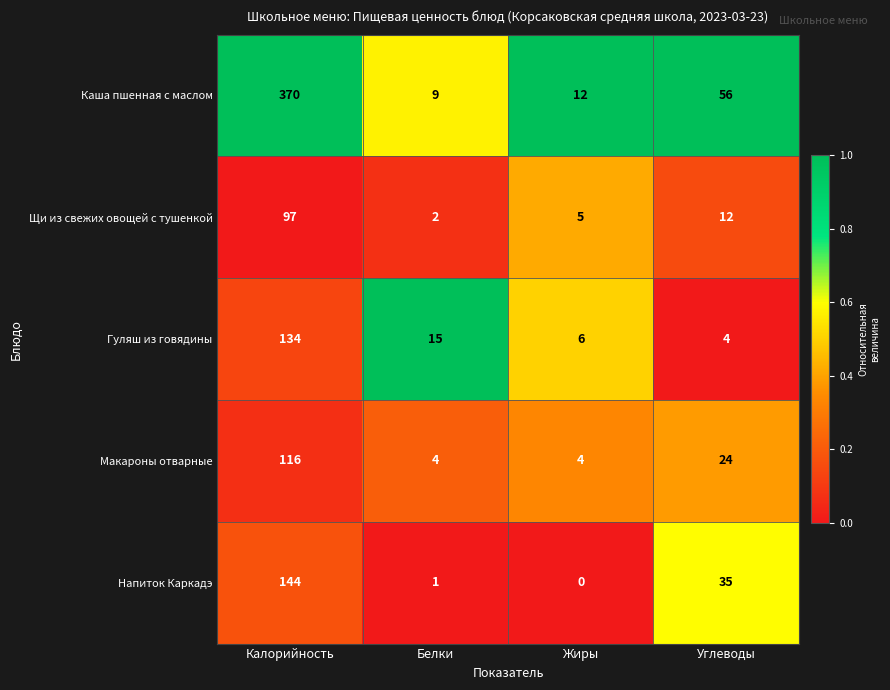

Where does the Напиток Каркадэ series first go above 35?

Калорийность